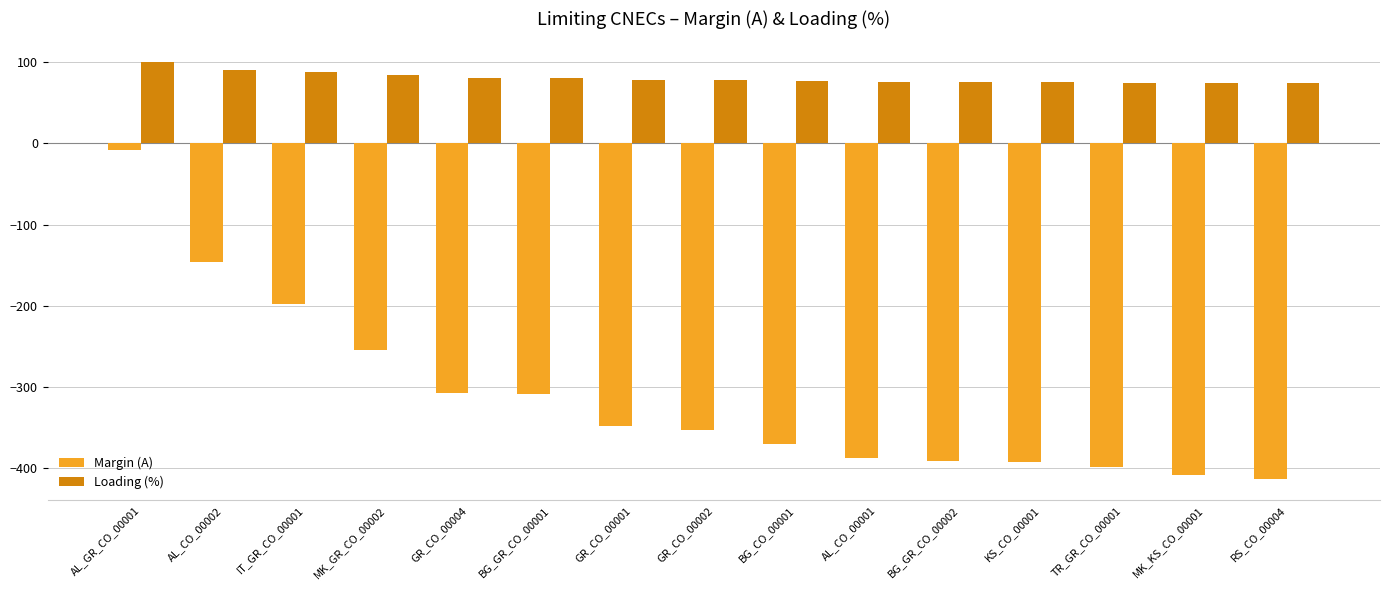

What is the spread (max minus min) of values at GR_CO_00004?

389